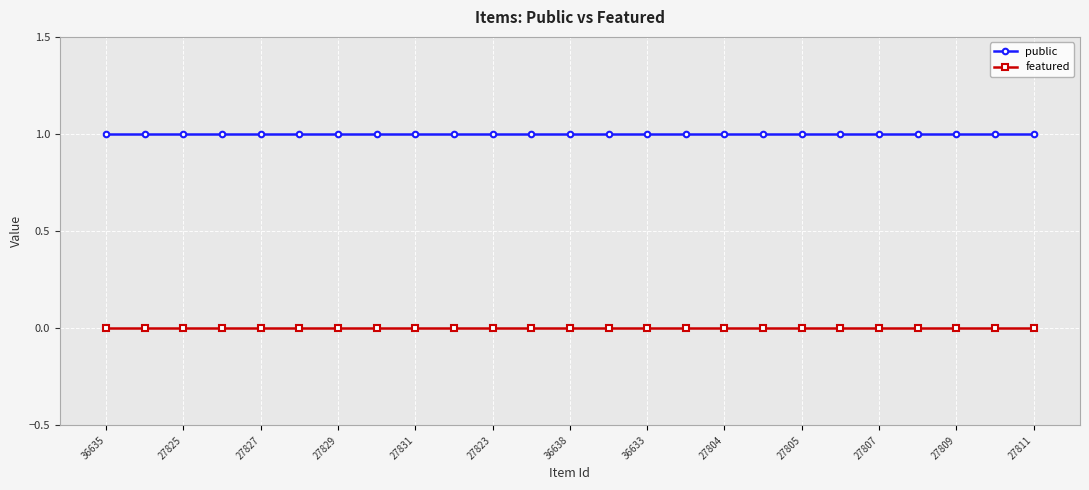

True or false: featured and public cross at least once.

False